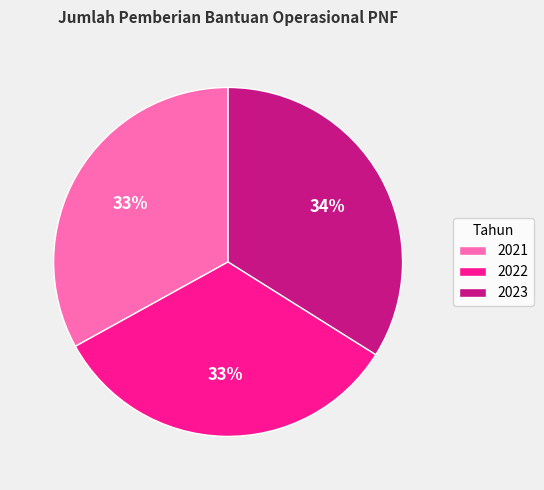

Do 2023 and 2021 together represent more than half of the pie?

Yes